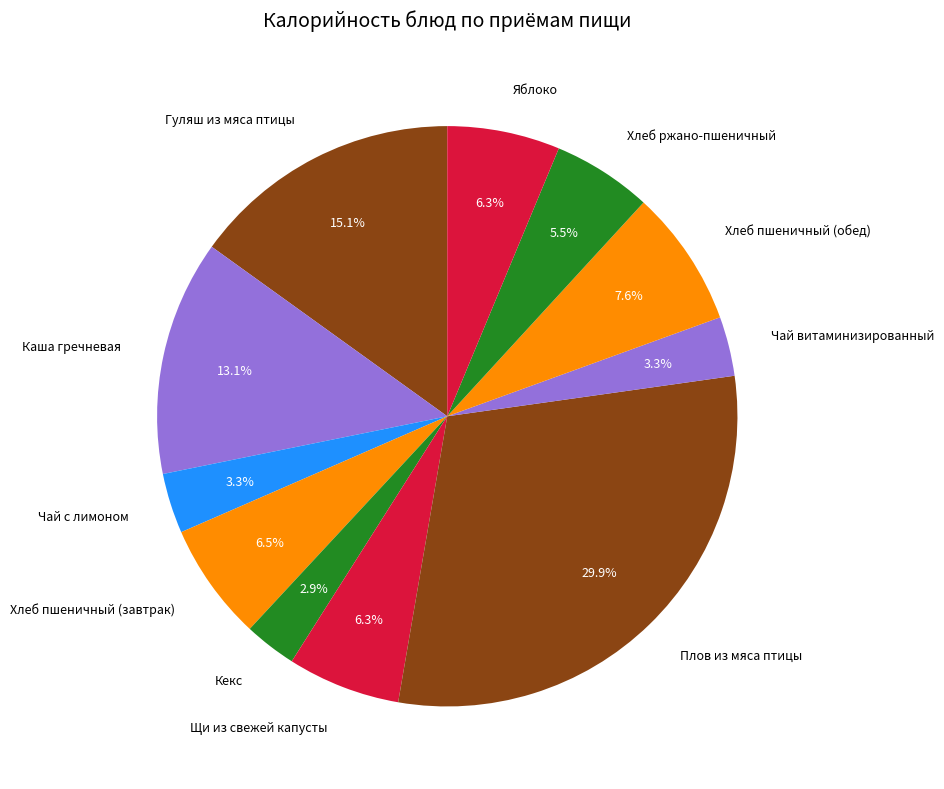

What percentage is the Каша гречневая slice, to the nearest percent?

13%